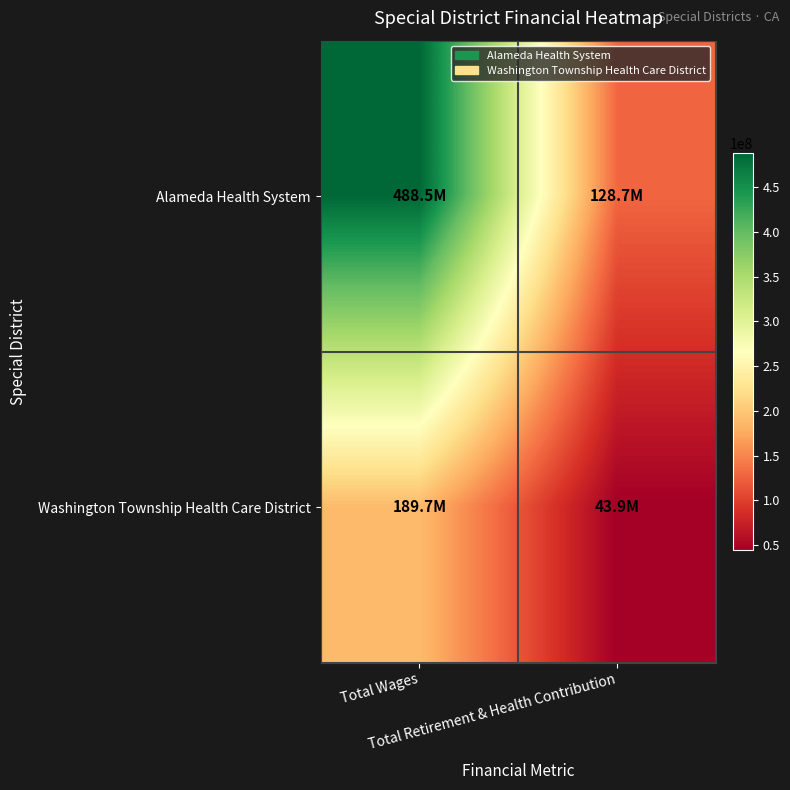

Count the number of categories in the chart.

2